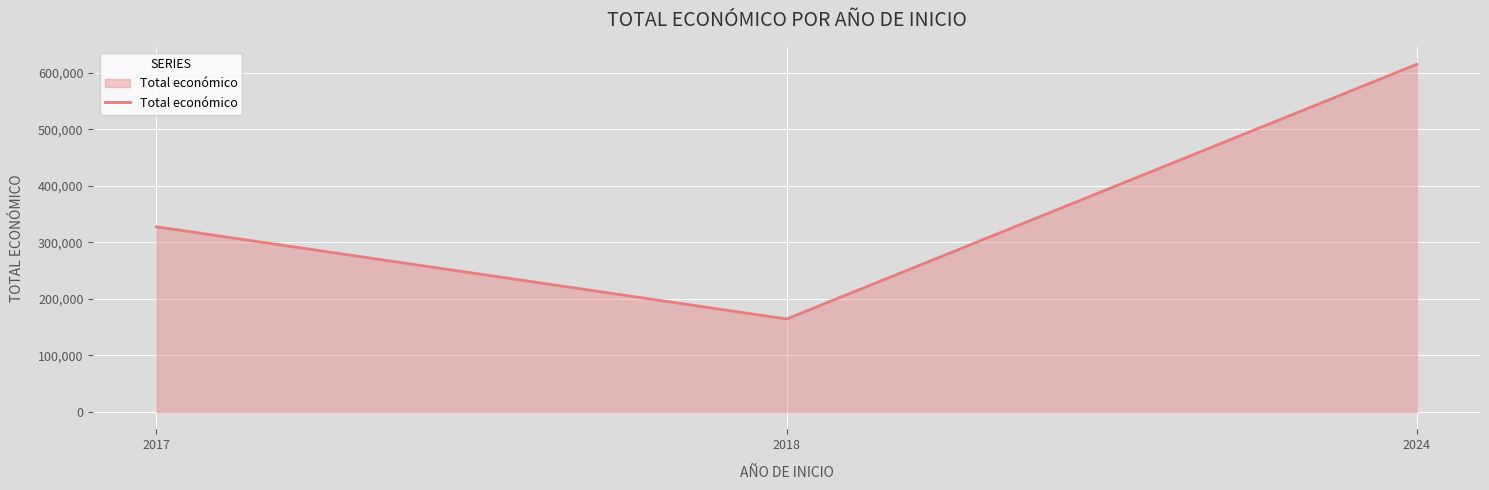

What is the sum of the values at 2017 and 2018?

492344